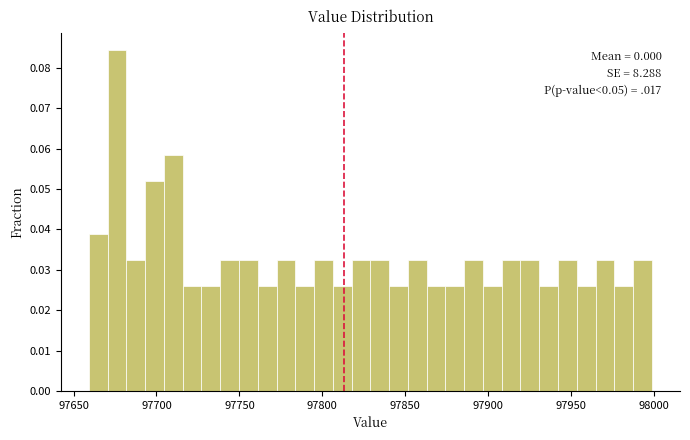

Read against the x-axis, roughly where is the centre of the tallest bar?

97675